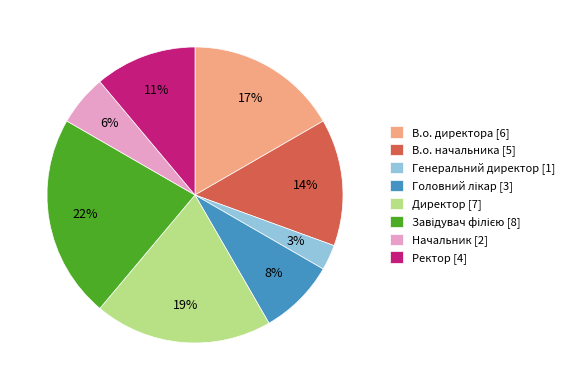

To the nearest percent, what is the difference between the largest and smallest slice percentages?

19%